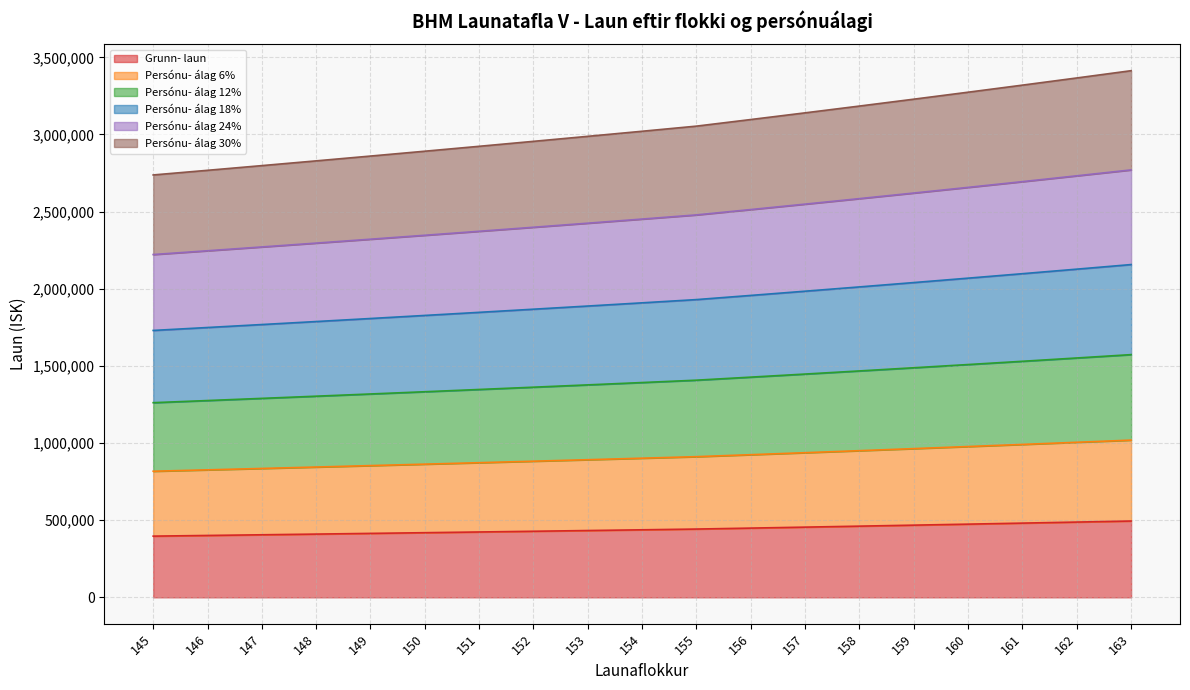

How many values in the Persónu- álag 18% series exceed 1908890?

9